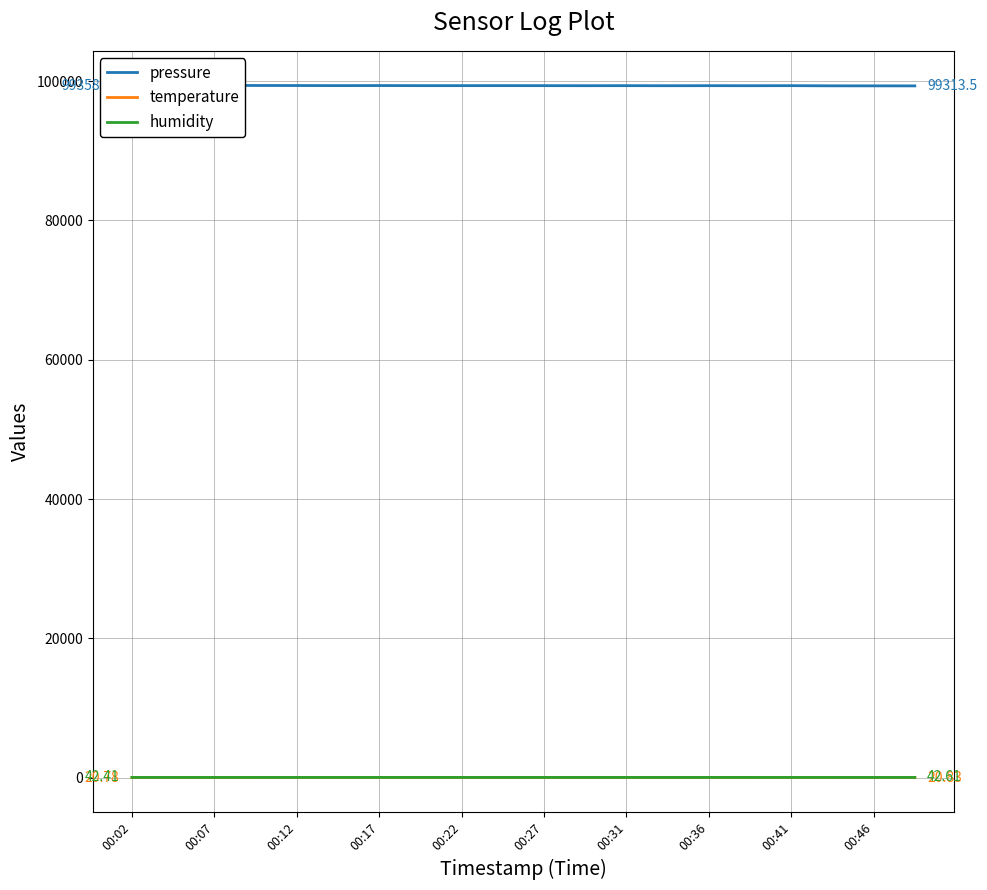

Which has a higher value, 00:27 or 16?

00:27